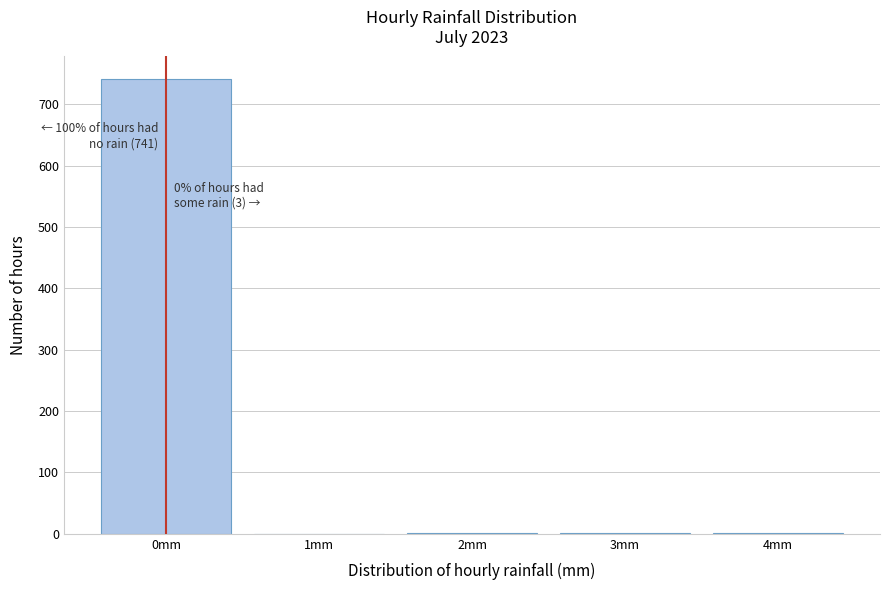

What is the greatest value displayed?

741